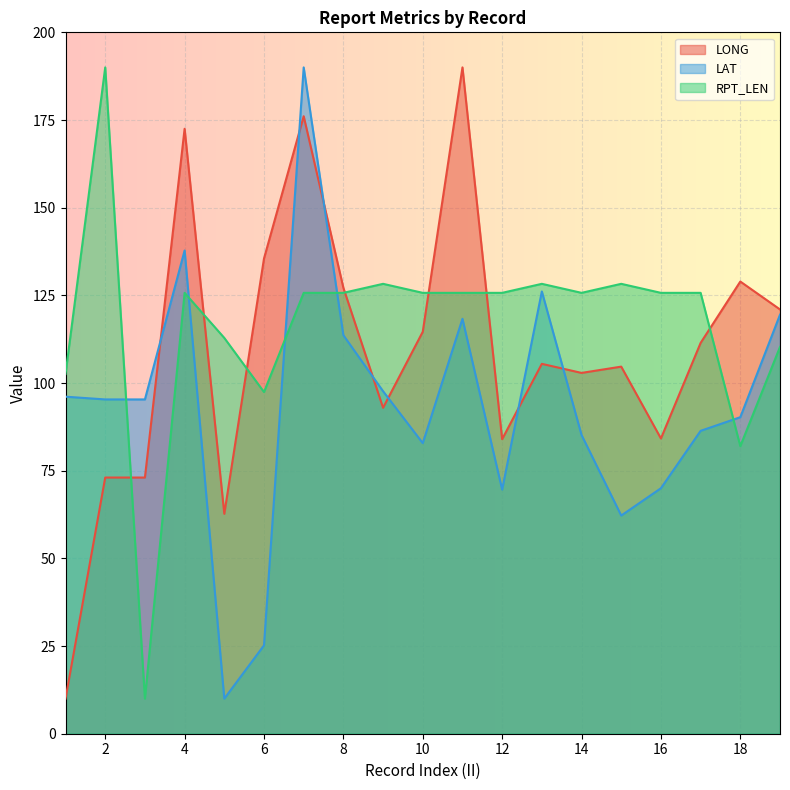

Rank the series by their average value, from lowest to highest.

LAT, LONG, RPT_LEN